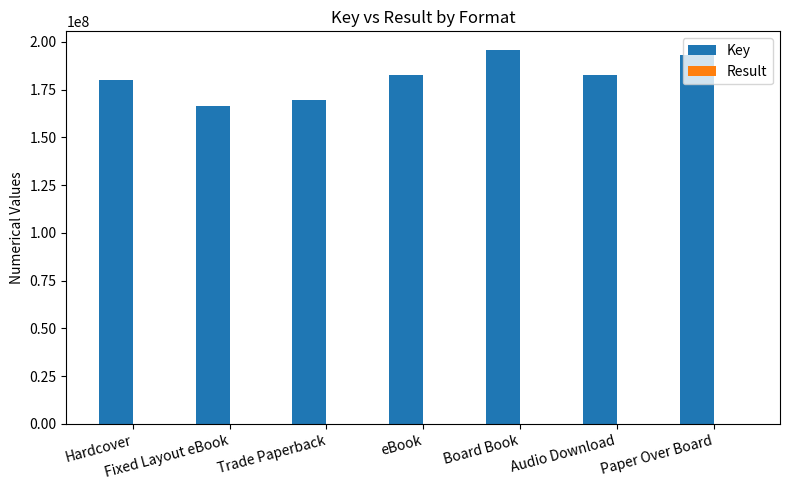

What is the greatest value displayed?

195698485